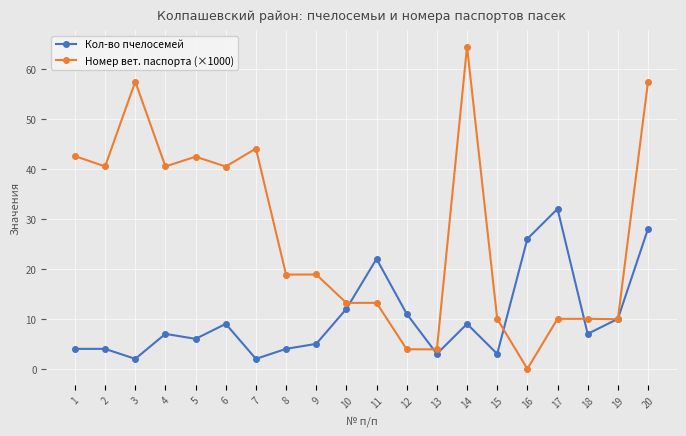

What is the difference between the second highest and second lowest values in the Номер вет. паспорта (×1000) series?

53.5